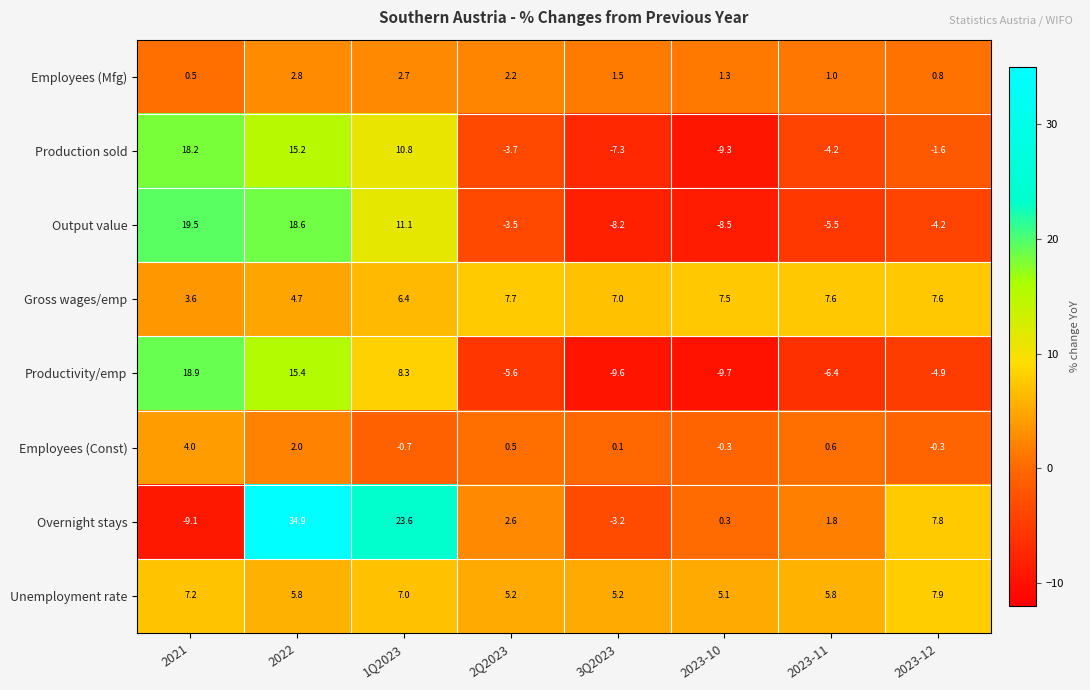

Is it true that Gross wages/emp equals 11.1 at 2Q2023?

False